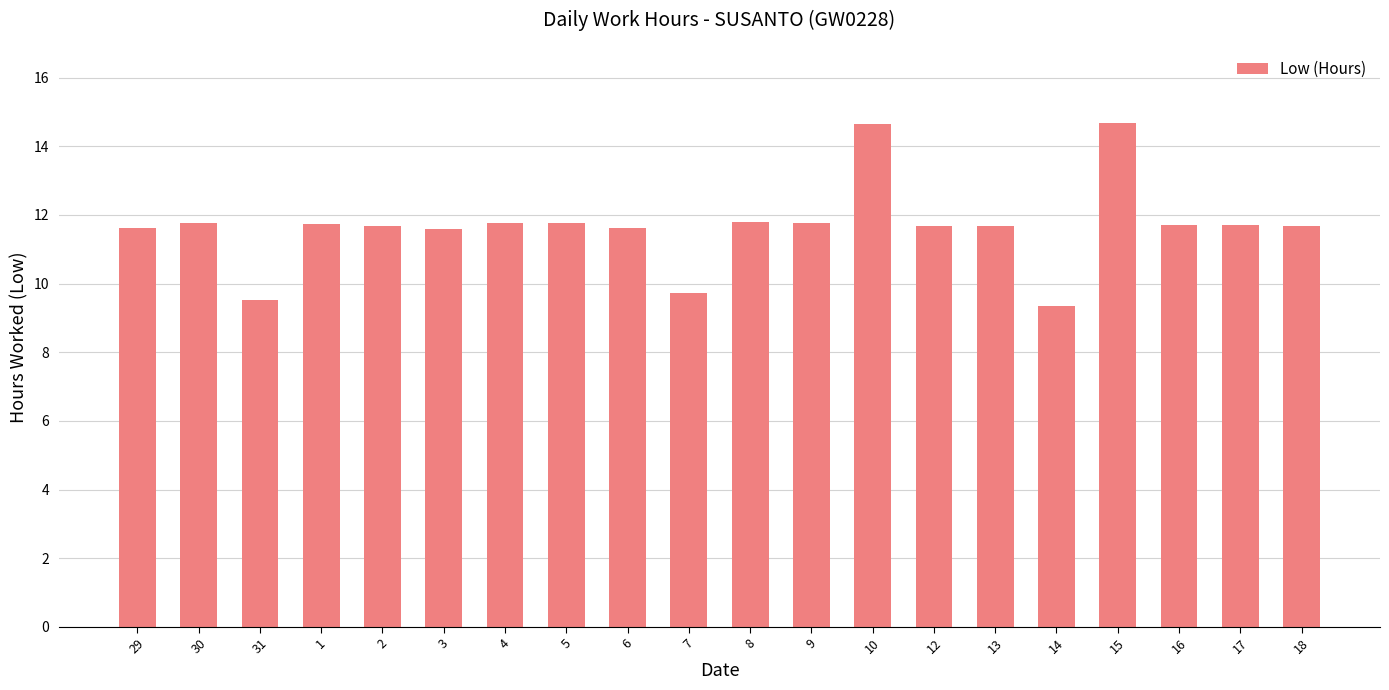

The chart shows a value of 11.8 at 4. True or false?

True